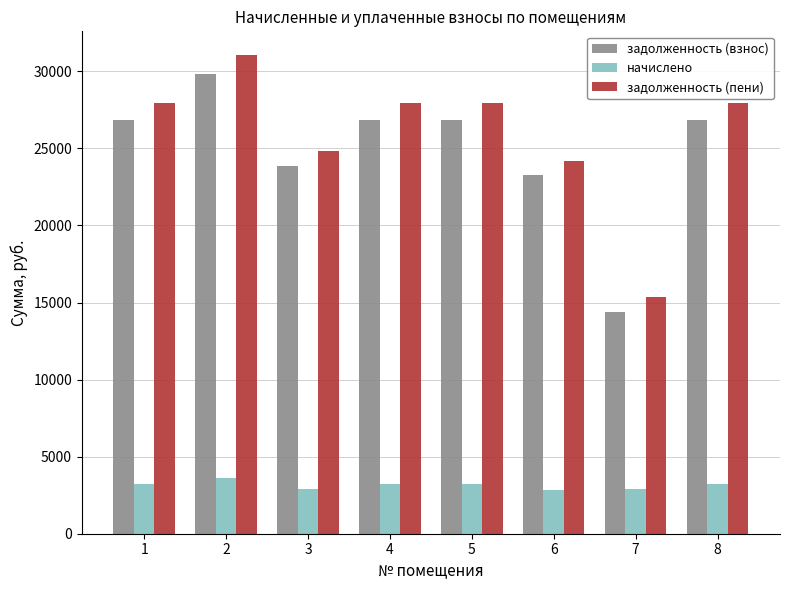

What are all the series names shown in the legend?

задолженность (взнос), начислено, задолженность (пени)